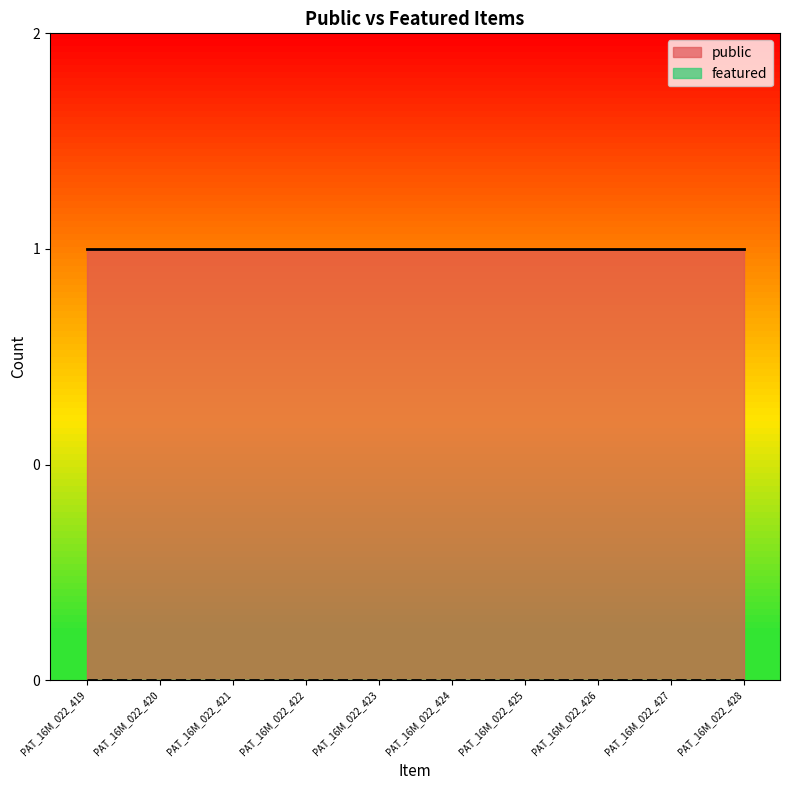

At which category is the sum across all series the highest?

PAT_16M_022_419